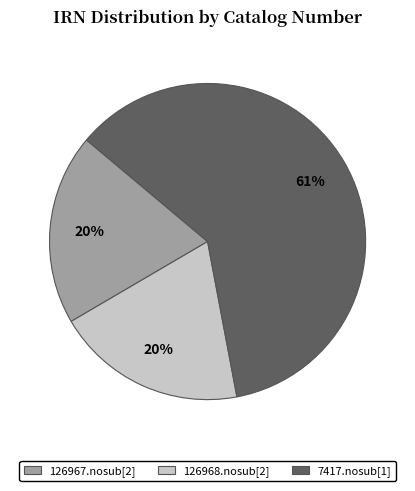

What is the largest slice in the pie chart?

7417.nosub[1]